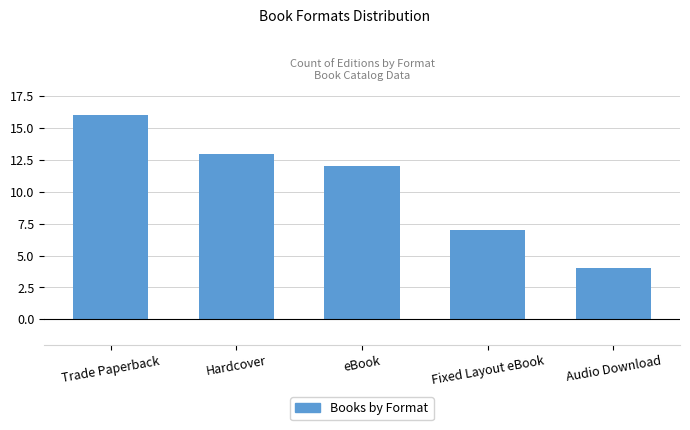

The value at Fixed Layout eBook is 7. True or false?

True